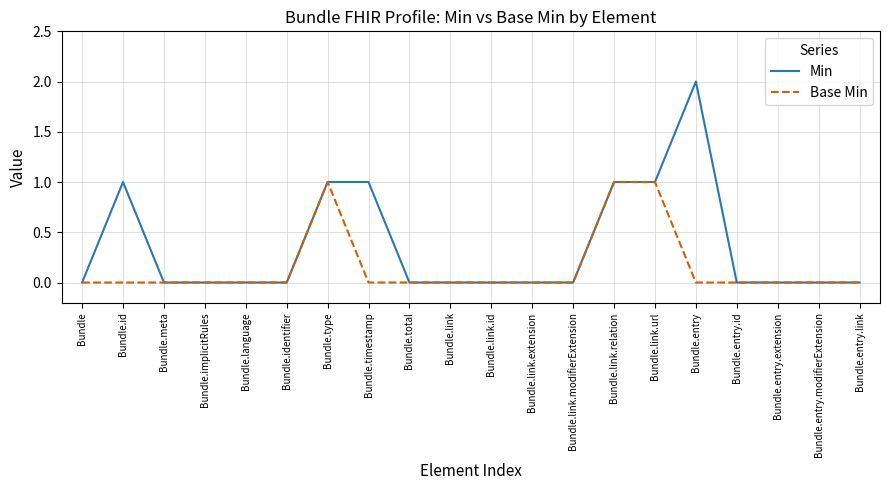

List the series in order of their overall mean, lowest first.

Base Min, Min